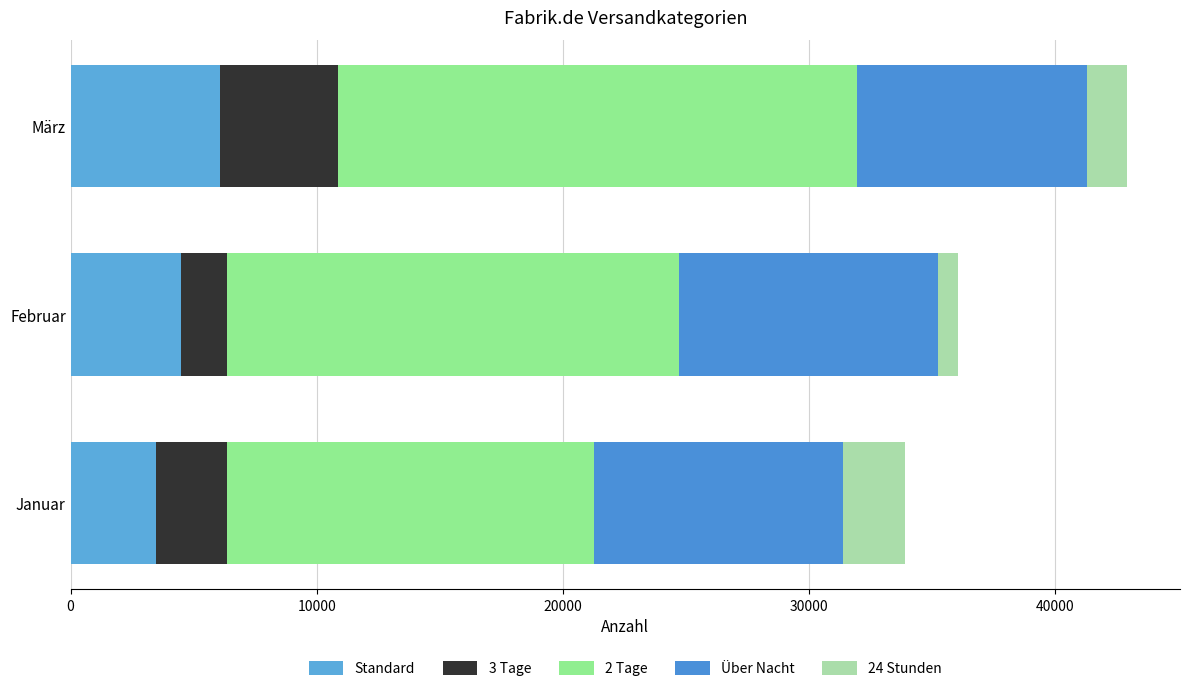

How many data points does each series have?

3